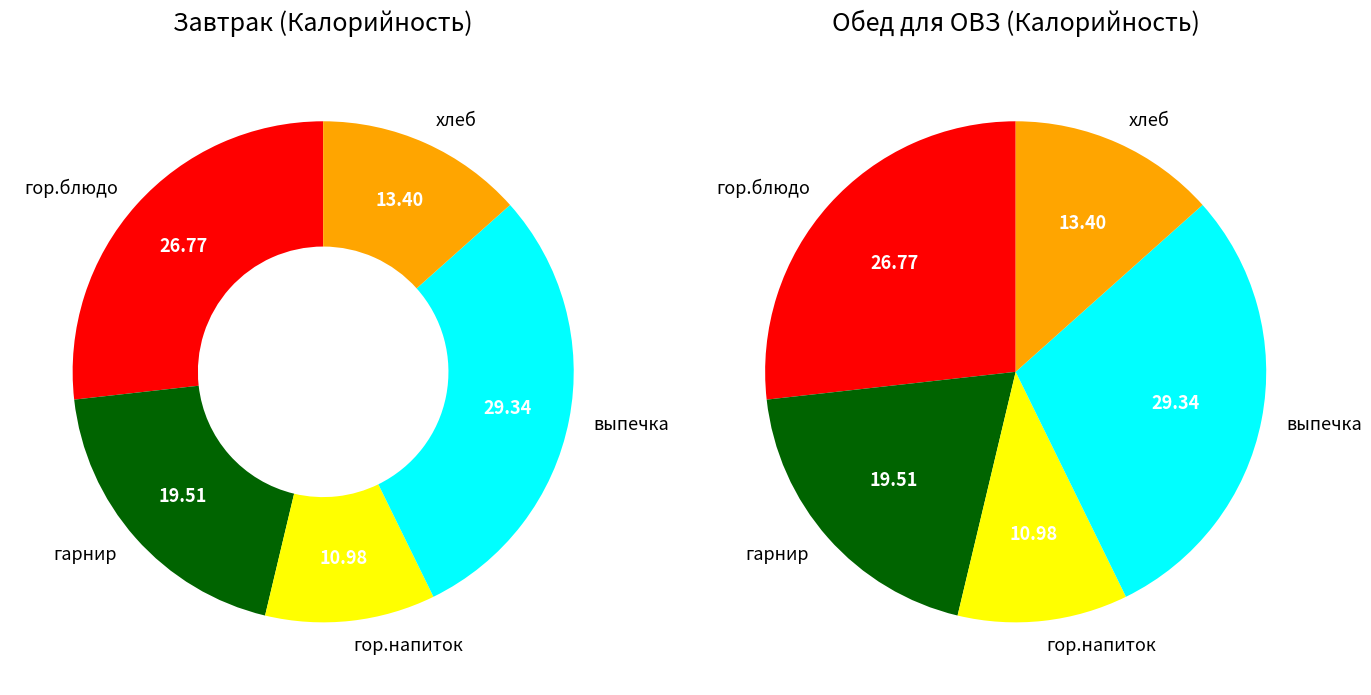

How many slices are in this pie chart?

5